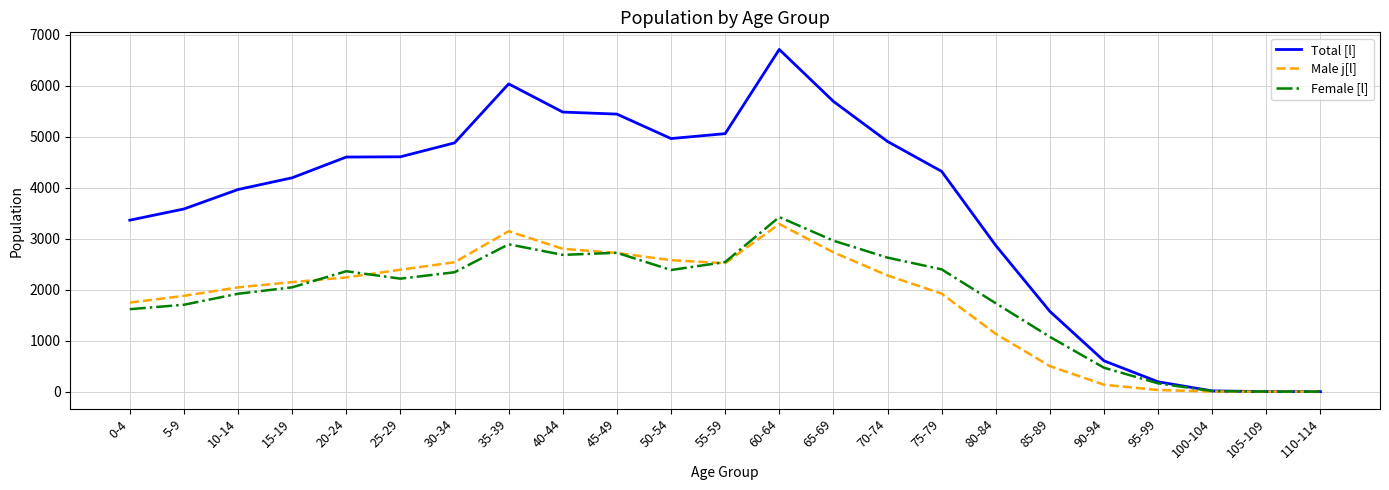

What is the greatest value displayed?

6716